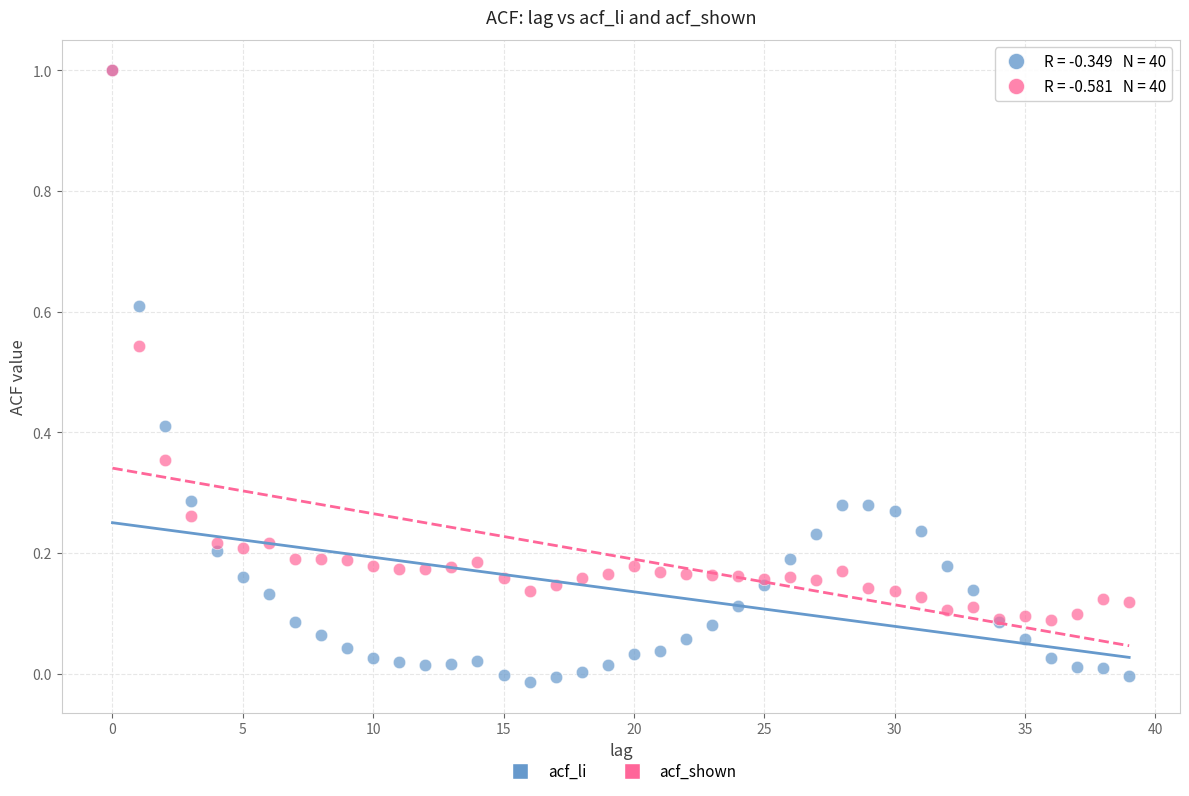

Which series has the widest spread of Y values?

acf_li